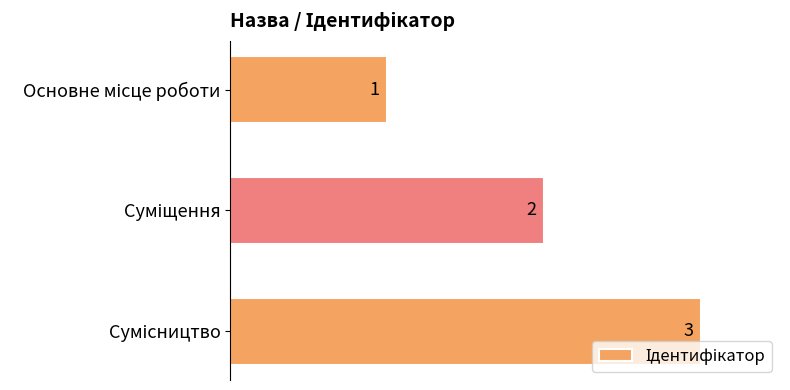

Count the values in the range 1 to 3.

3